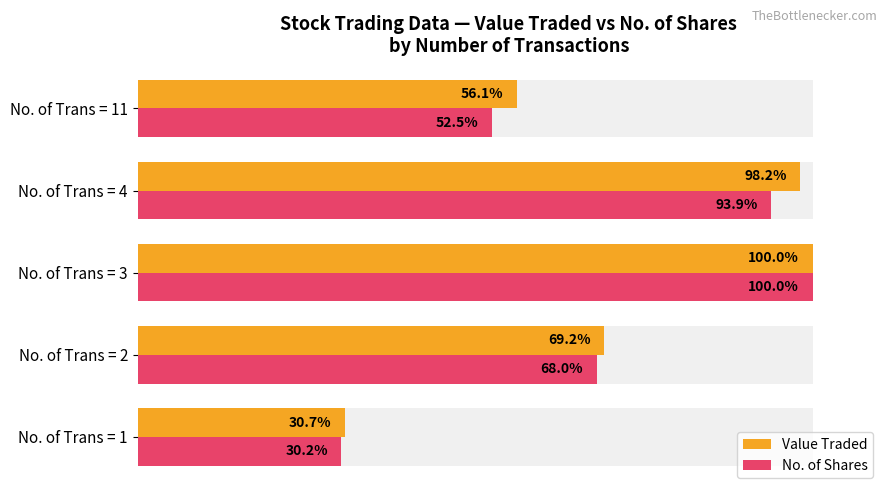

Between No. of Trans = 1 and No. of Trans = 11, which is larger?

No. of Trans = 11